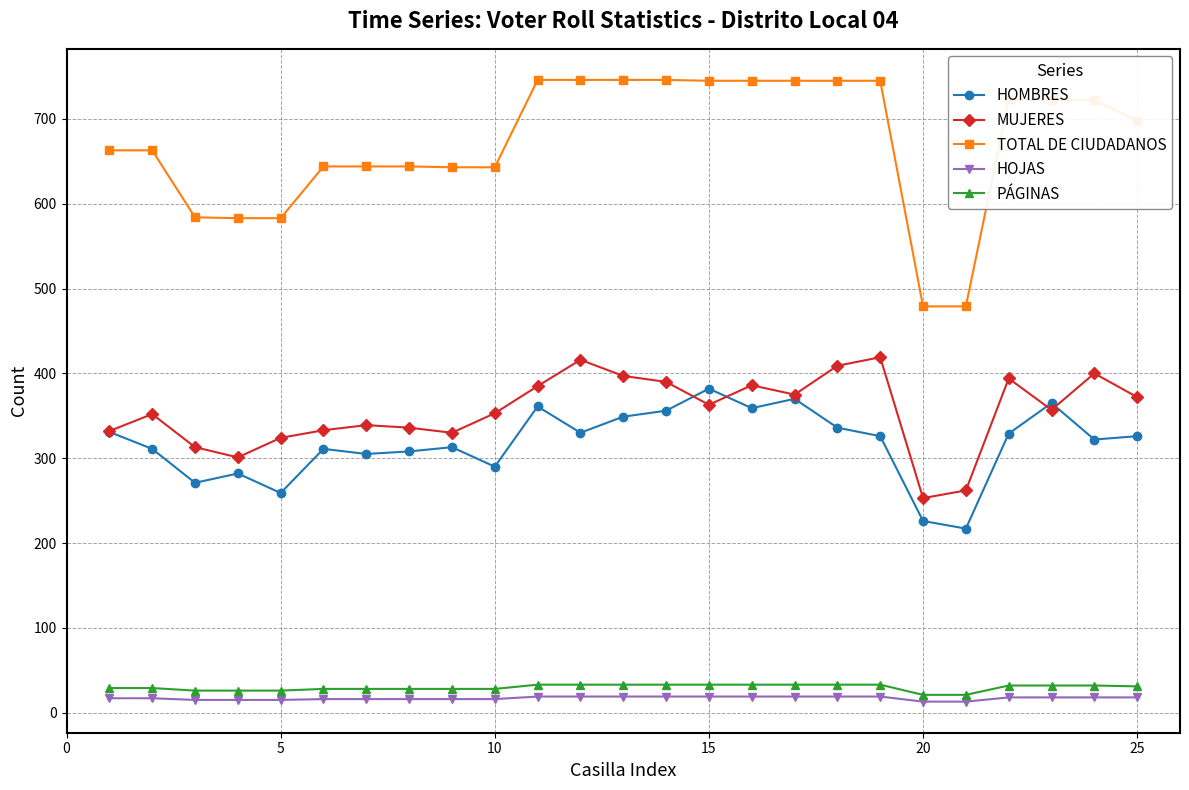

What is the maximum value shown in the chart?

746